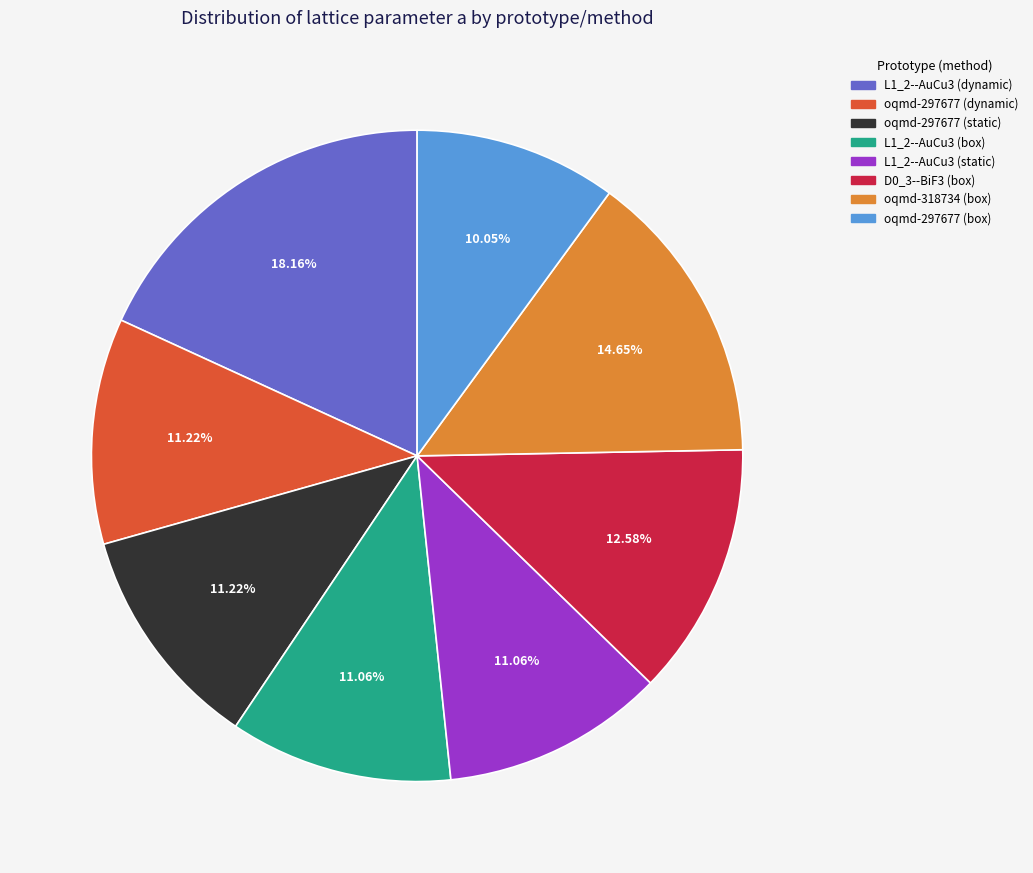

Does any single category account for the majority?

No